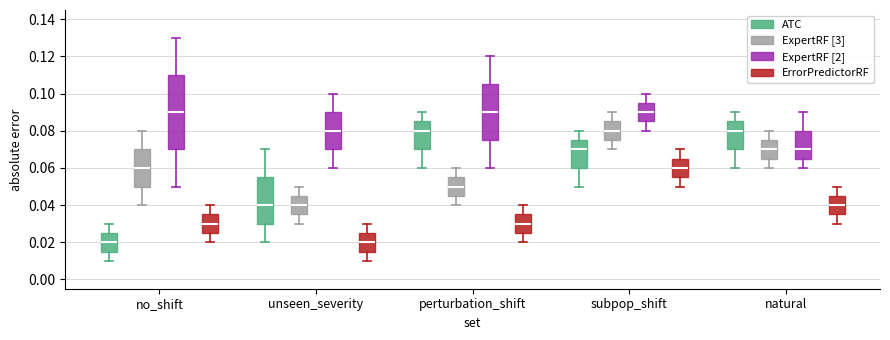

Which box is the tallest, from its lower edge to its upper edge?

no_shift (ExpertRF [2])